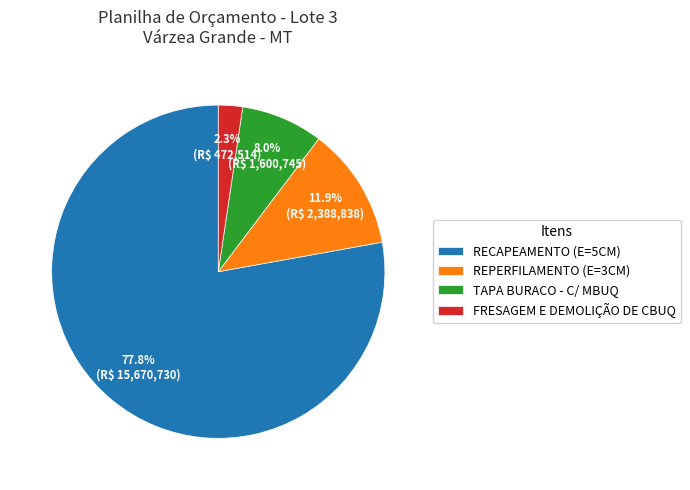

Count the number of slices in the pie.

4